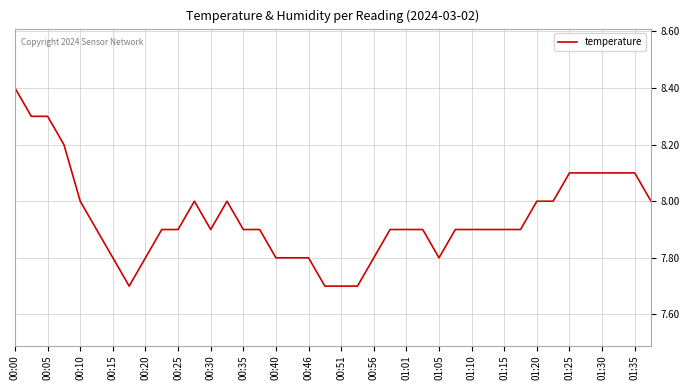

What is the smallest value displayed?

7.7